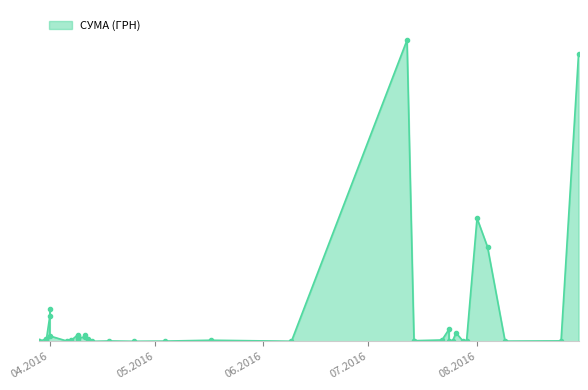

What is the label of the 26th point from the left?

09.04.2016